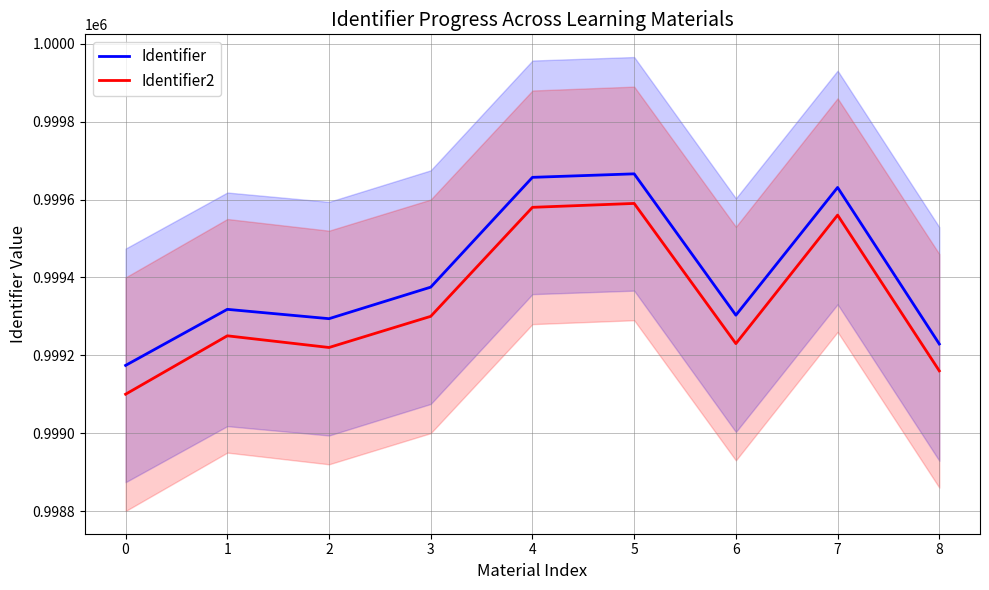

What is the difference between the maximum and minimum values in the Identifier2 series?

490